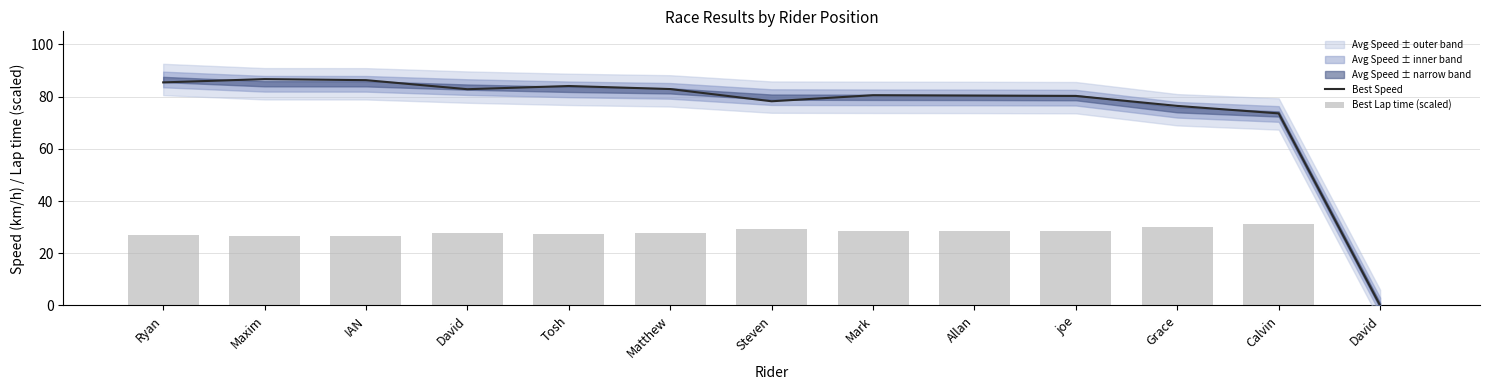

The Best Lap time (scaled) series shows 27.4 at Tosh. True or false?

True